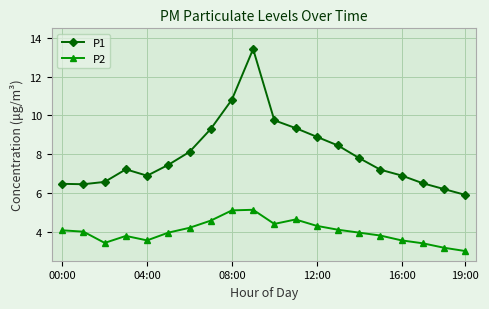

True or false: P2 has more than 0 interior local peaks.

True